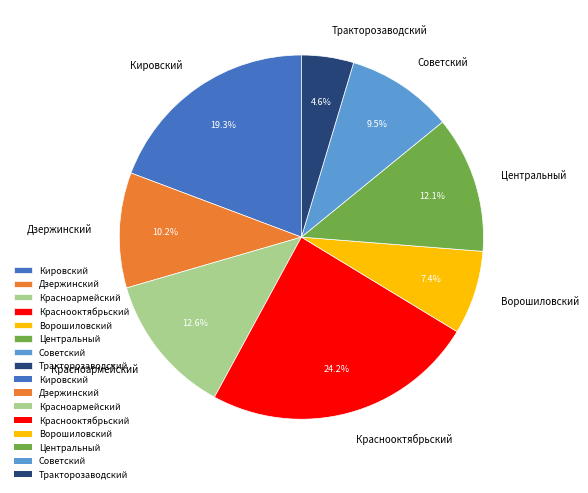

Between Тракторозаводский and Советский, which is larger?

Советский